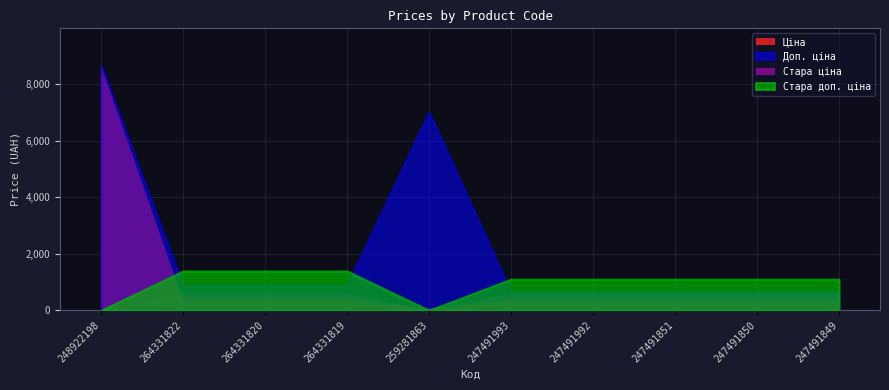

True or false: Стара ціна and Доп. ціна intersect in this chart.

False